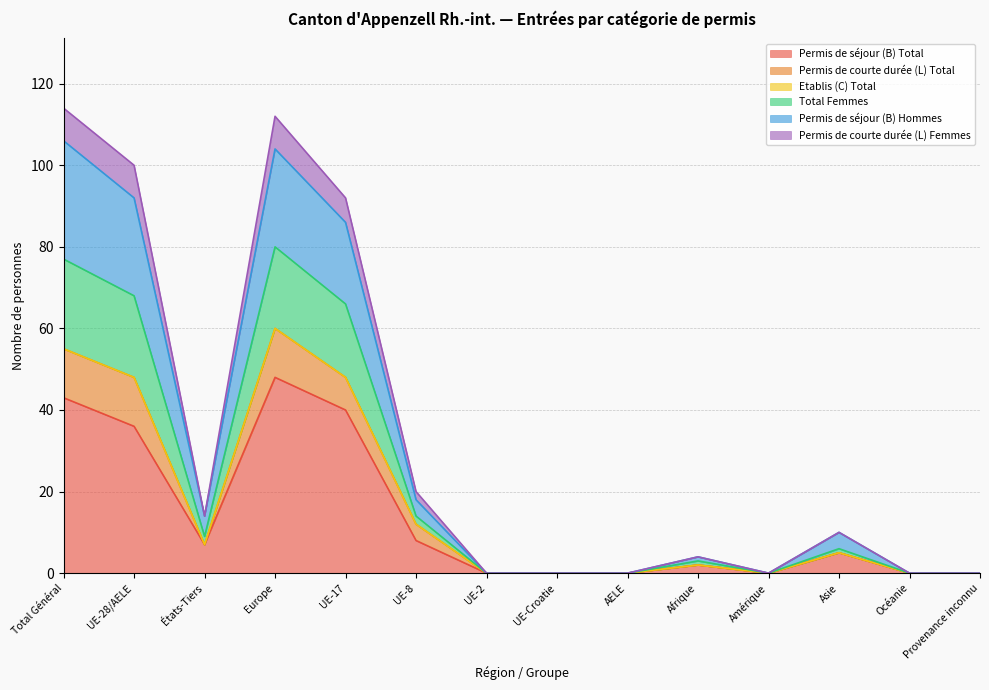

At which category does the chart reach its peak across all series?

Total Général